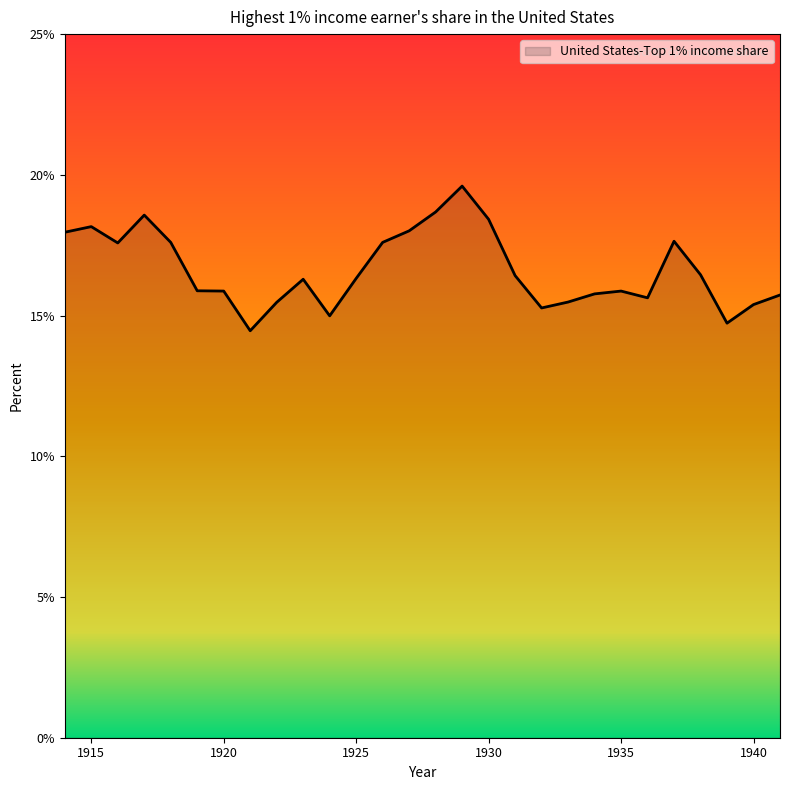

What is the difference between the maximum and minimum values?

5.1